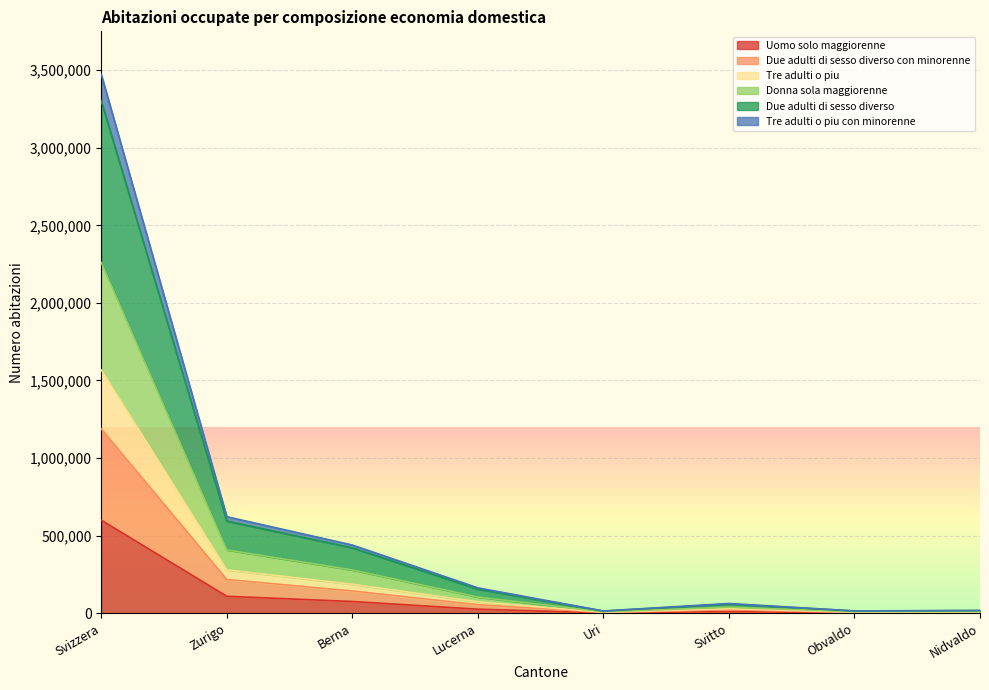

What is the label of the 5th point from the right?

Lucerna